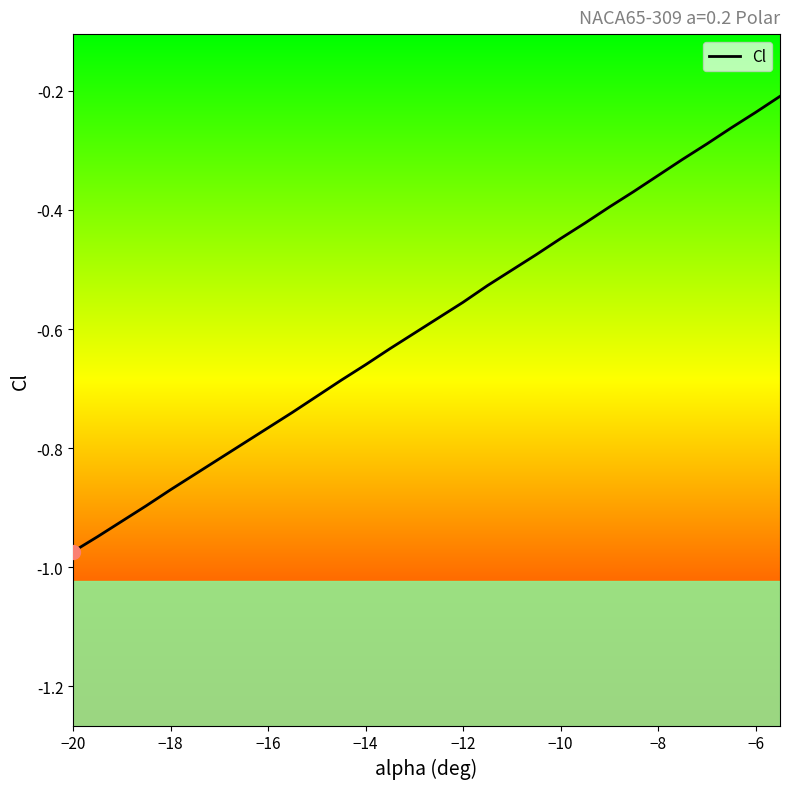

Reading left to right, what are all the values shown in this chart?

-1.0	-0.9	-0.9	-0.9	-0.9	-0.8	-0.8	-0.8	-0.8	-0.7	-0.7	-0.7	-0.7	-0.6	-0.6	-0.6	-0.6	-0.5	-0.5	-0.5	-0.4	-0.4	-0.4	-0.4	-0.3	-0.3	-0.3	-0.3	-0.2	-0.2